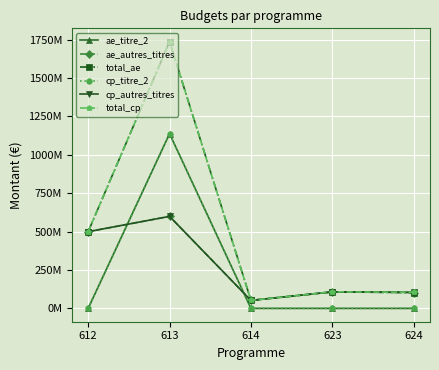

At how many categories does at least one series exceed 972123105?

1